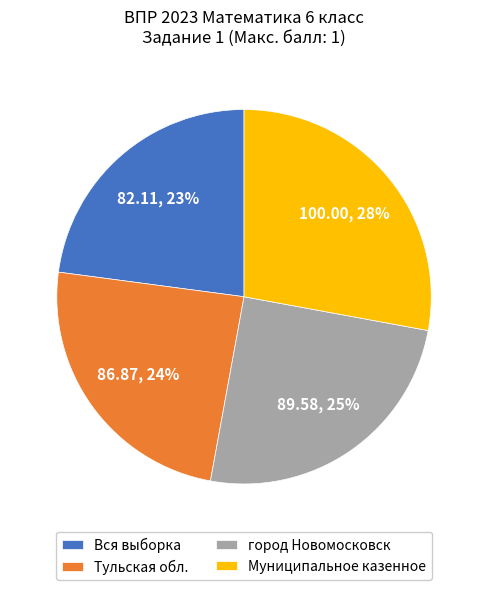

Count the number of slices in the pie.

4